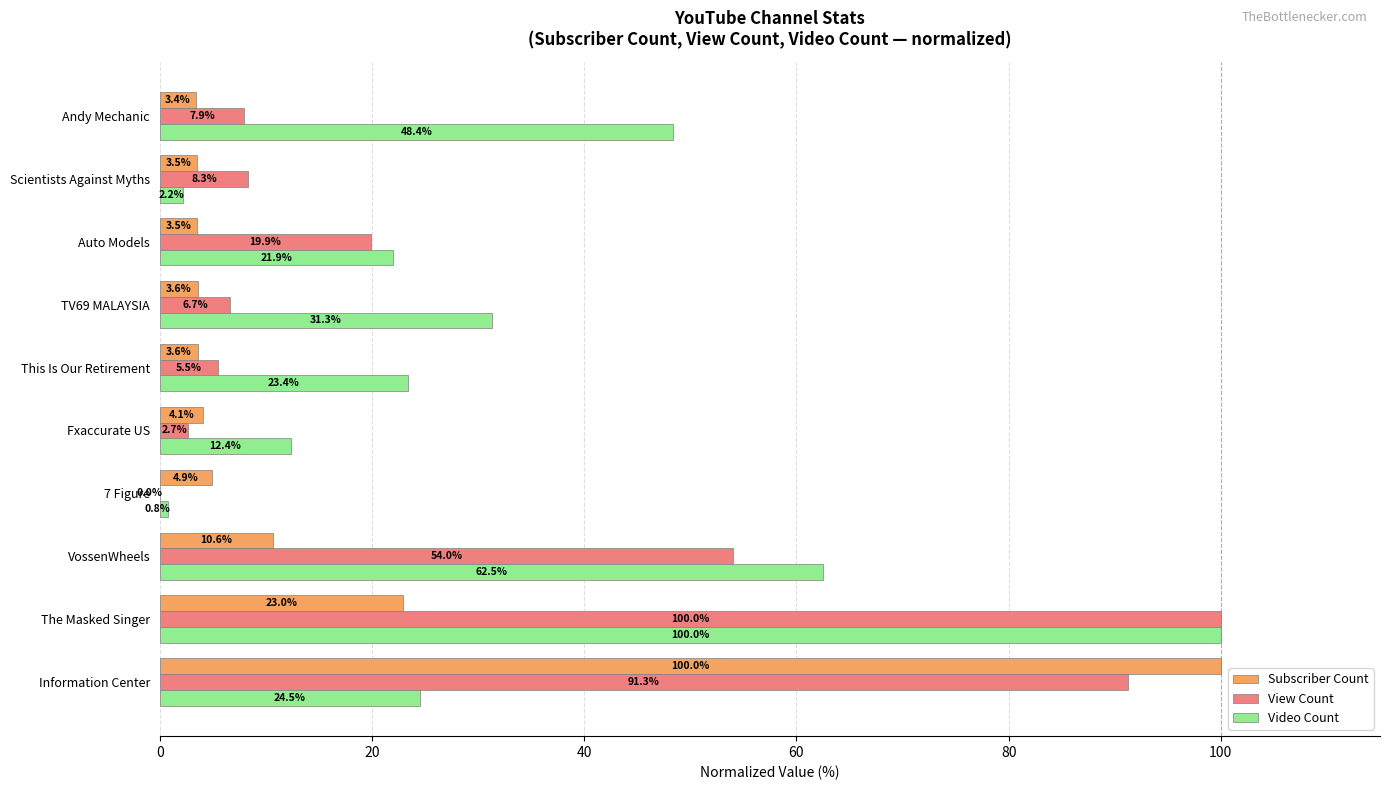

At which label is Video Count closest to 50?

Andy Mechanic